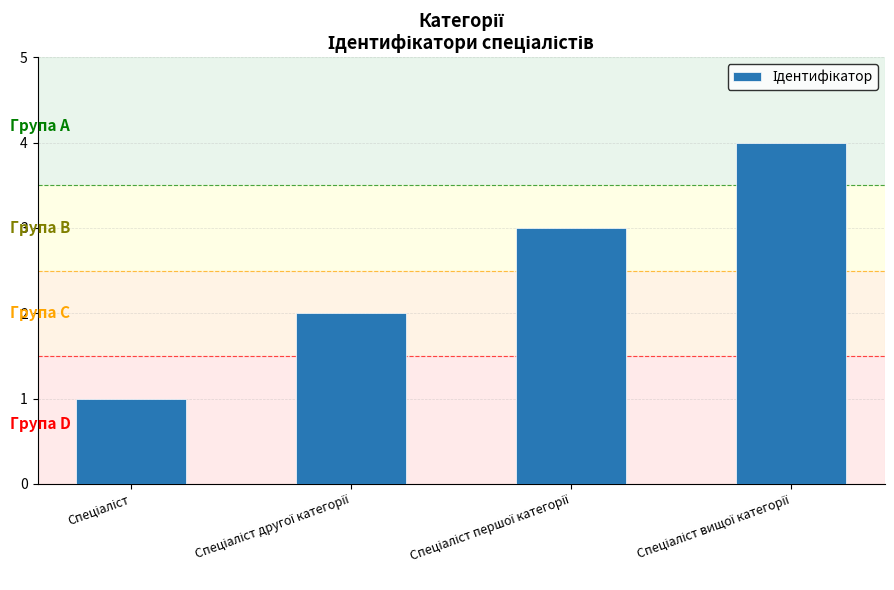

Count the values in the range 2 to 4.

3